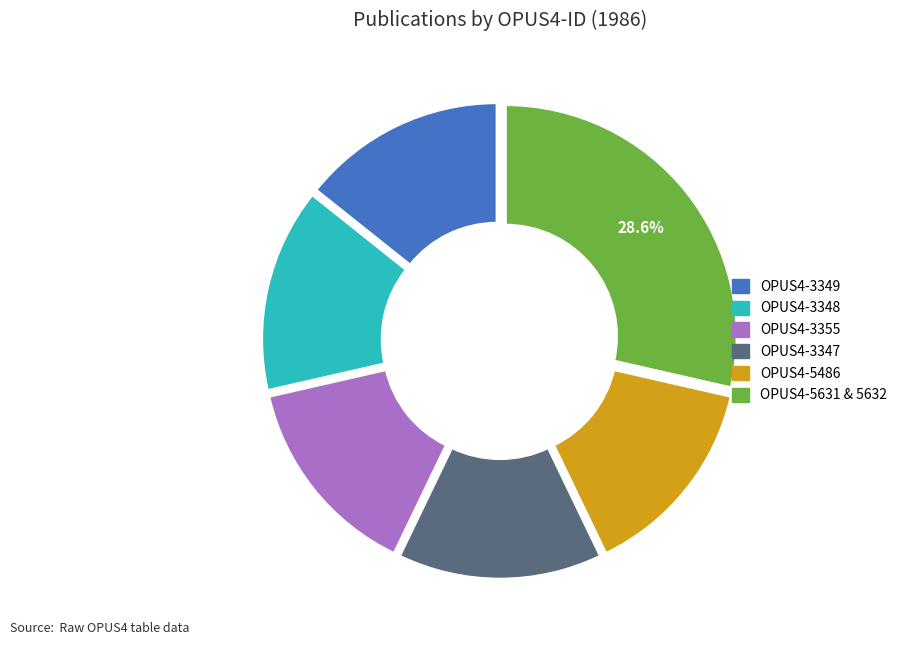

Is there a majority slice in this chart?

No